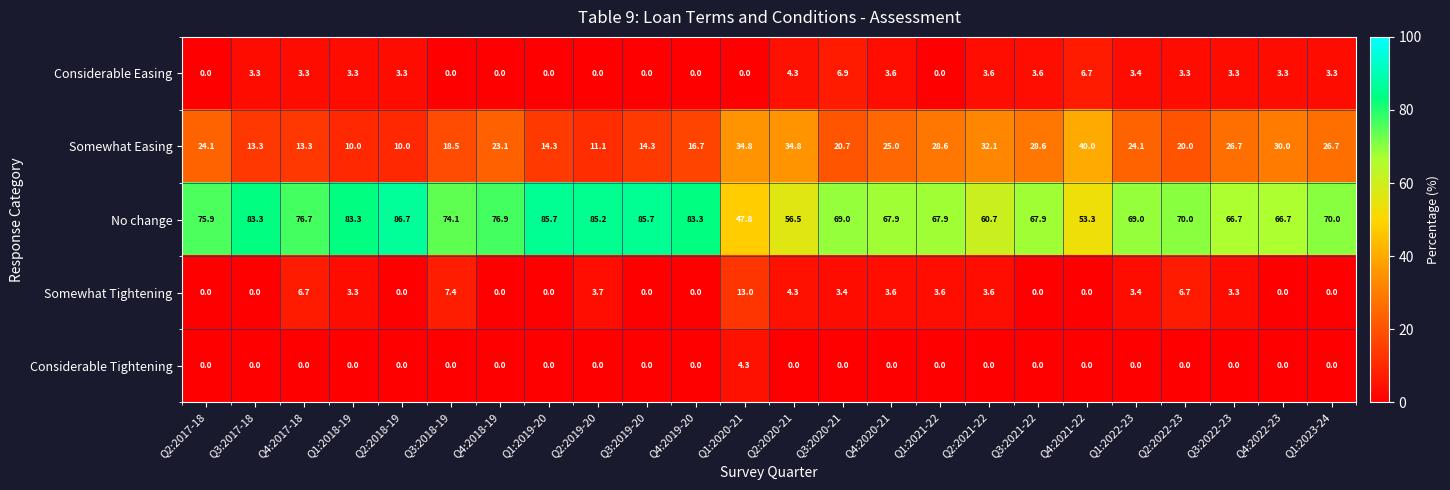

List the series in order of their peak value, lowest first.

Considerable Tightening, Considerable Easing, Somewhat Tightening, Somewhat Easing, No change